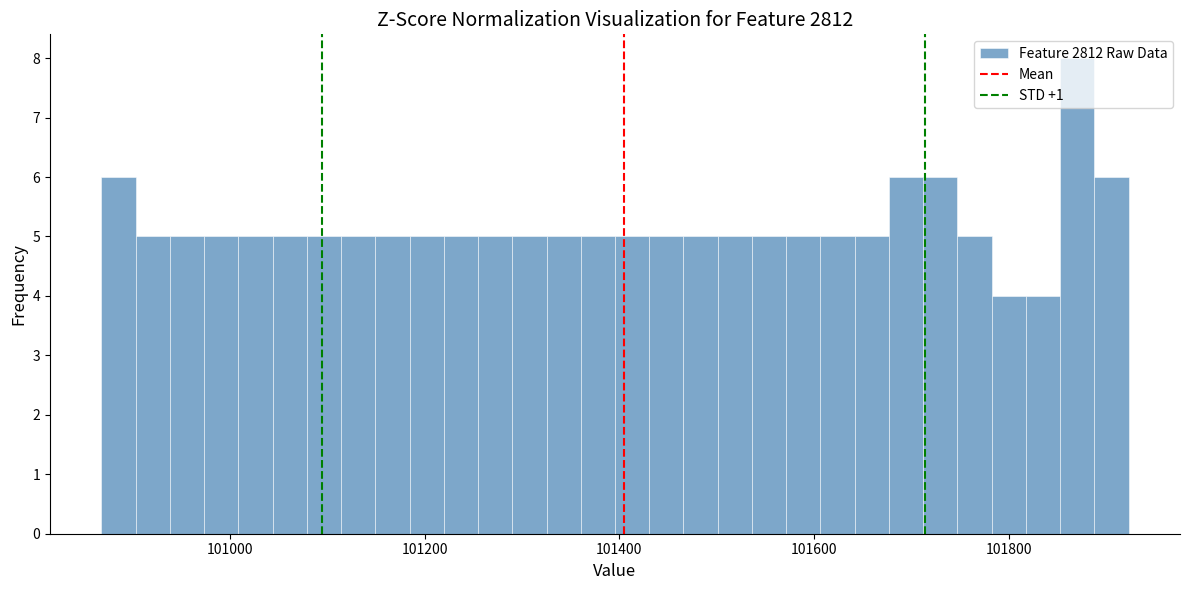

Read against the x-axis, roughly where is the centre of the tallest bar?

101880